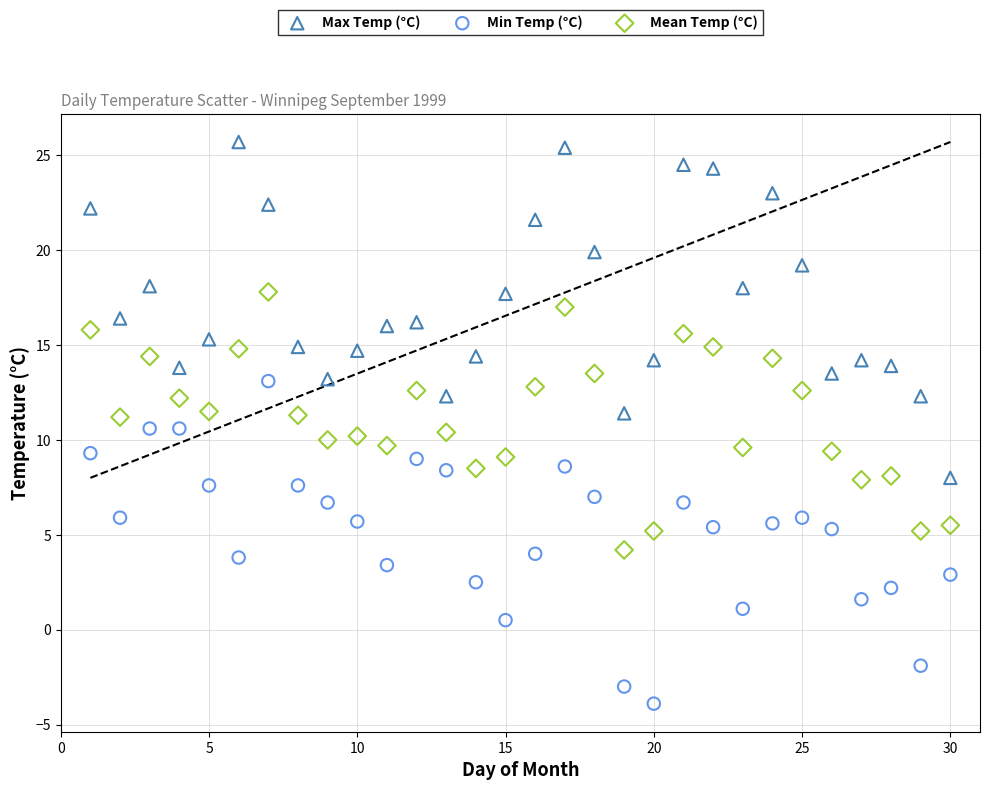

Which series reaches the maximum Y coordinate?

Max Temp (°C)